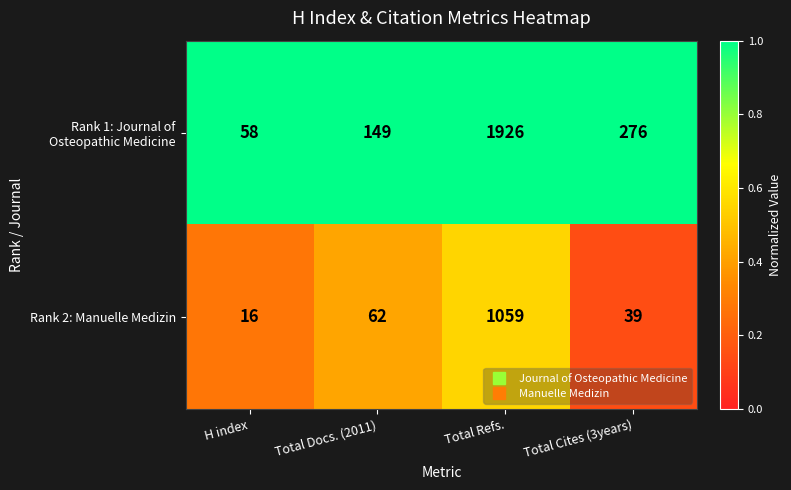

True or false: Rank 2: Manuelle Medizin has a value of 16 at Total Cites (3years).

False